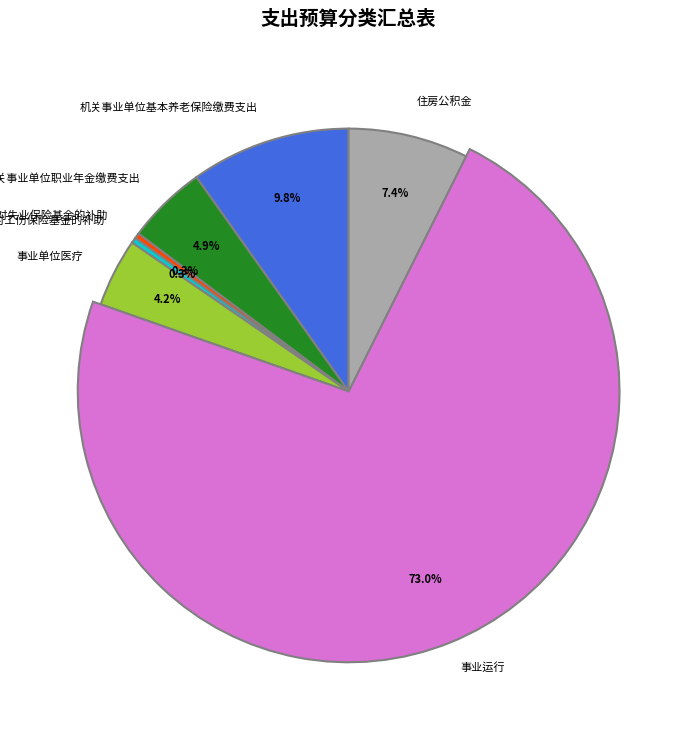

Count the number of slices in the pie.

7